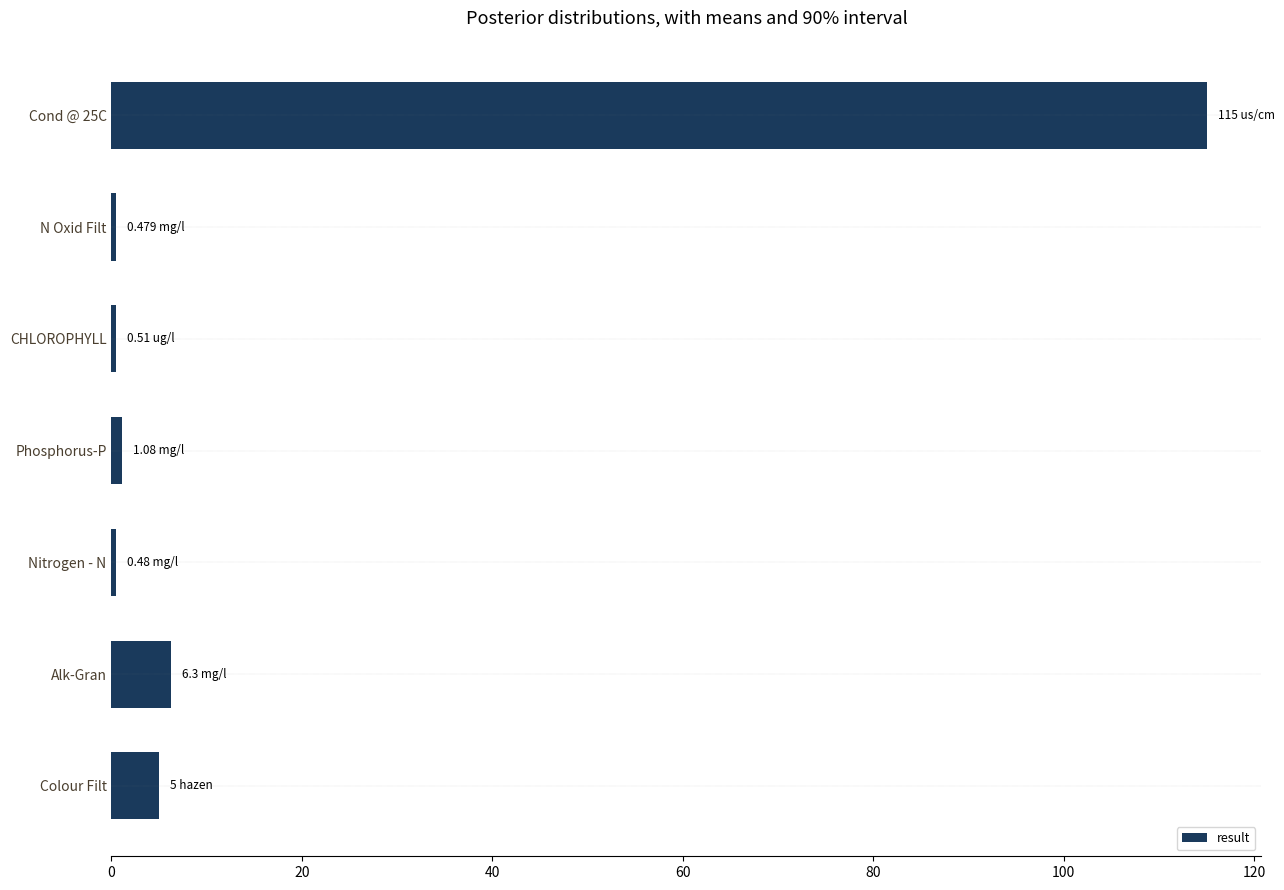

Are the bars horizontal?

Yes